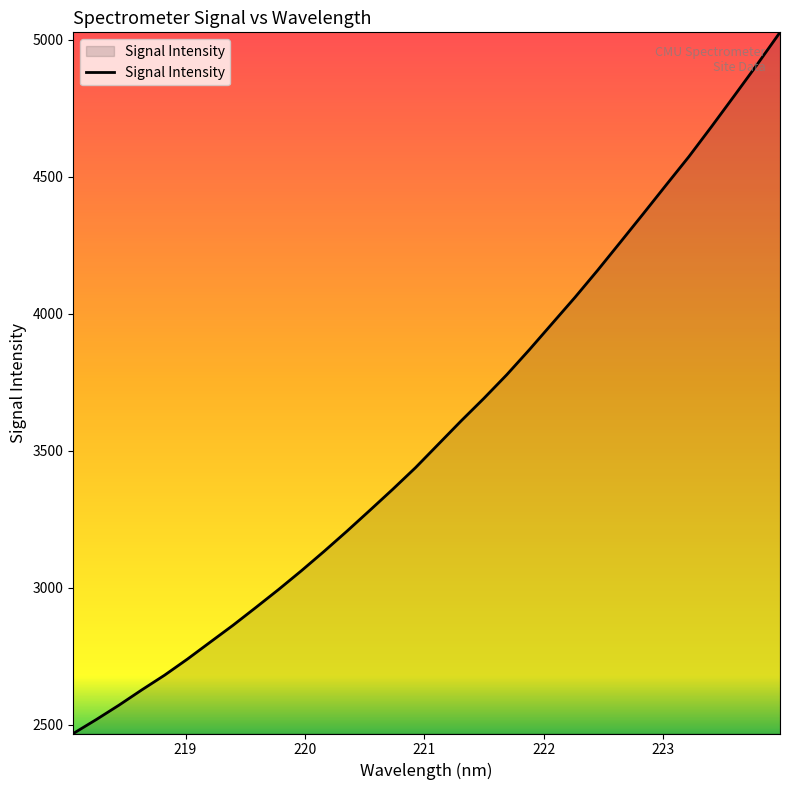

What is the minimum value shown in the chart?

2467.2